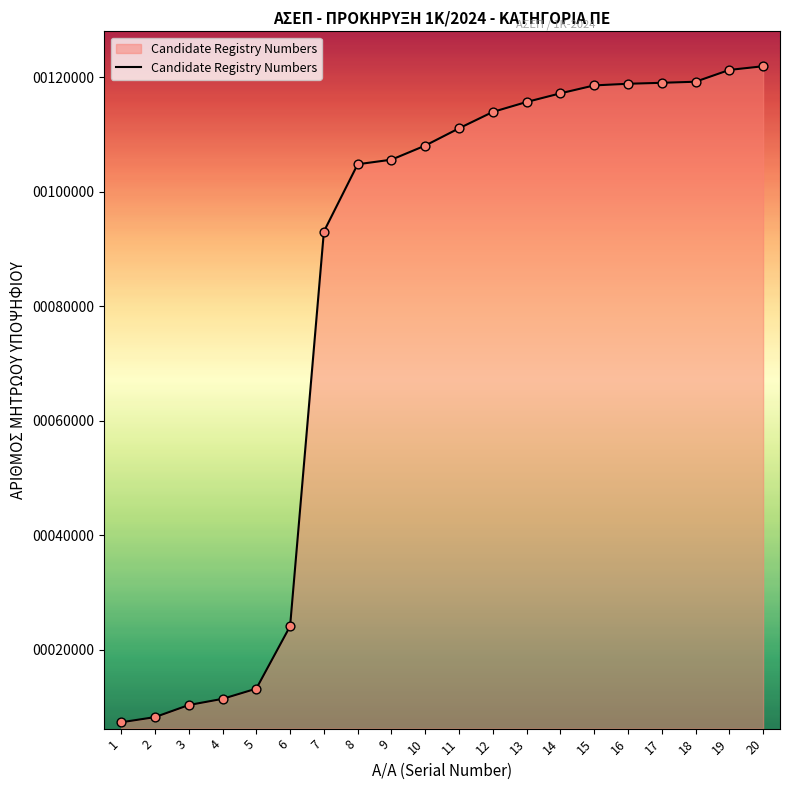

What is the change in value from 11 to 19?

+10192